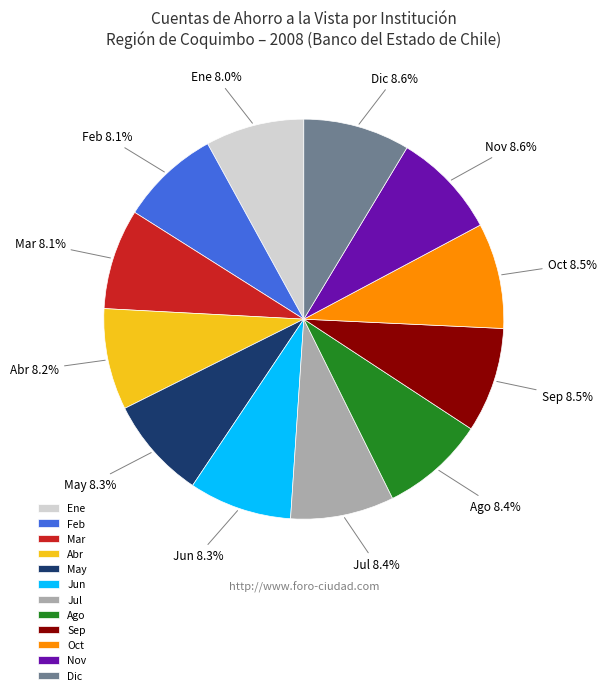

What is the ratio of the value at Ago to the value at Mar?

1.0